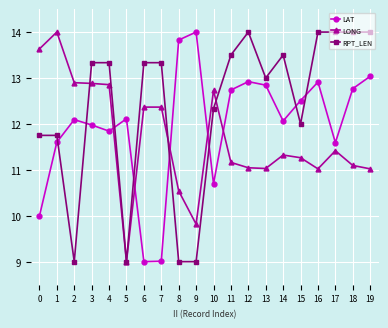

Rank the series by their average value, from lowest to highest.

LONG, LAT, RPT_LEN